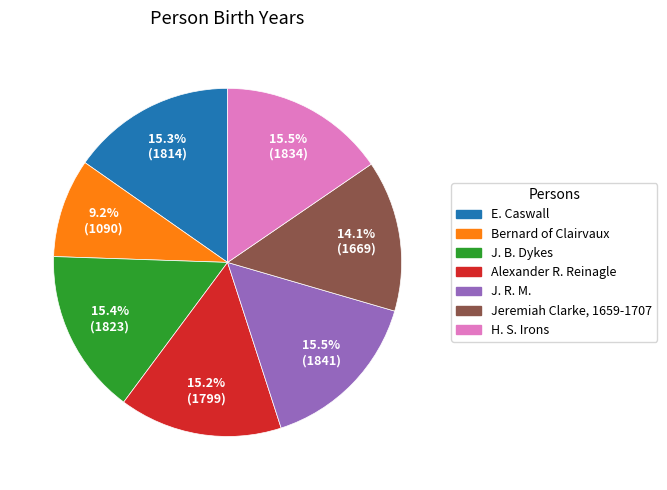

Do E. Caswall and Alexander R. Reinagle together represent more than half of the pie?

No